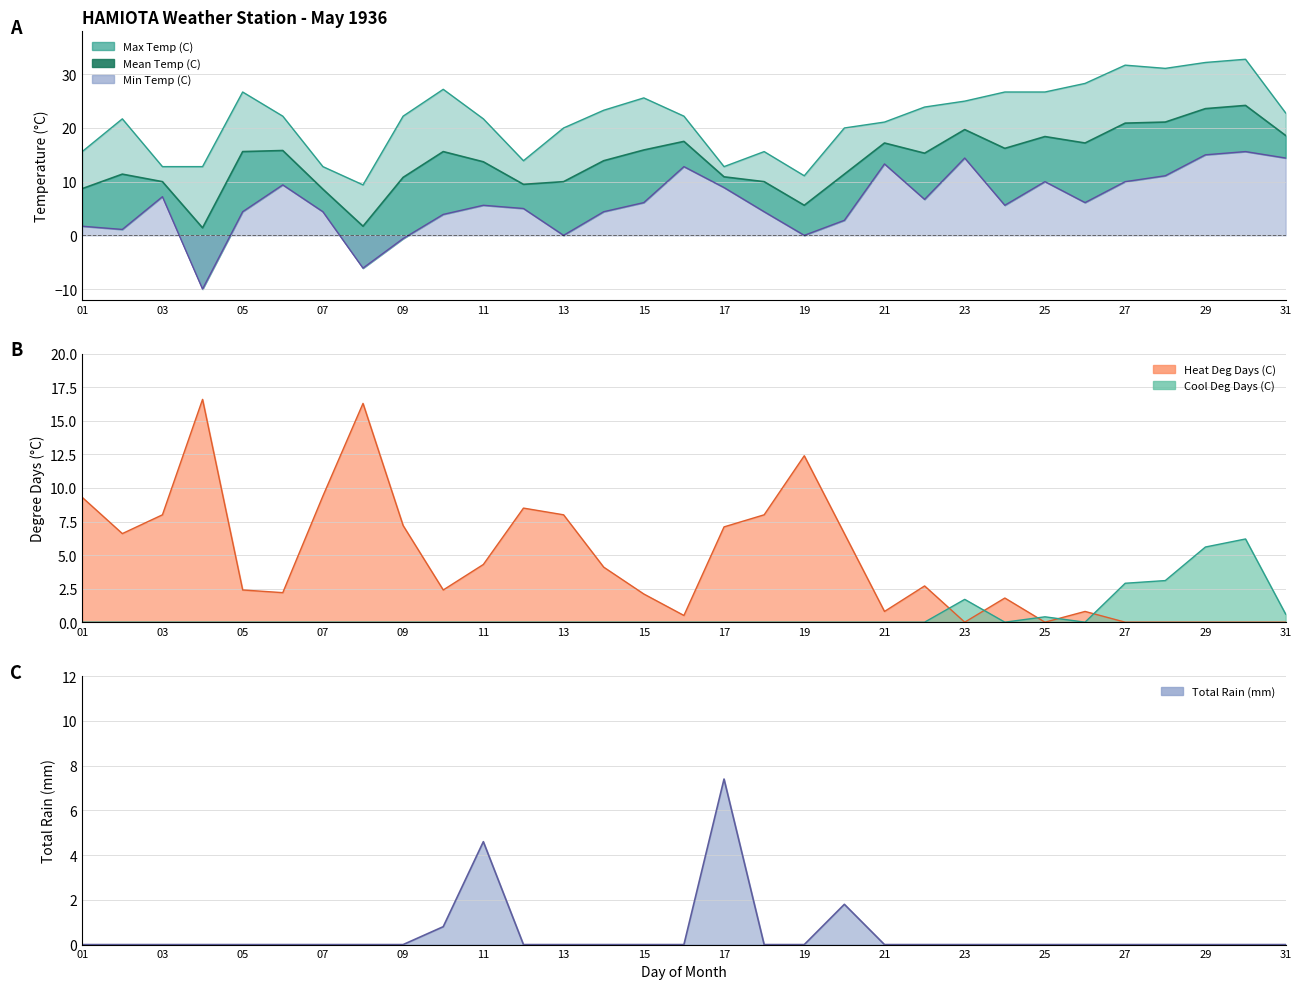

Which series has the largest total across all categories?

Max Temp (C)